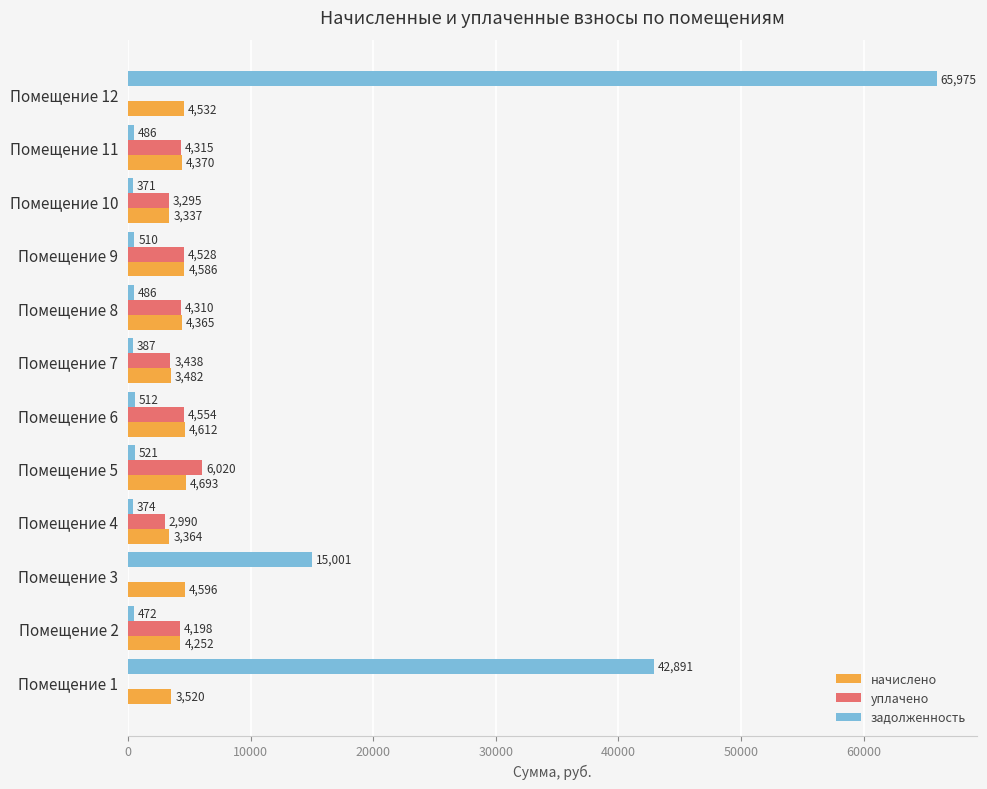

The уплачено series shows 4554.1 at Помещение 6. True or false?

True